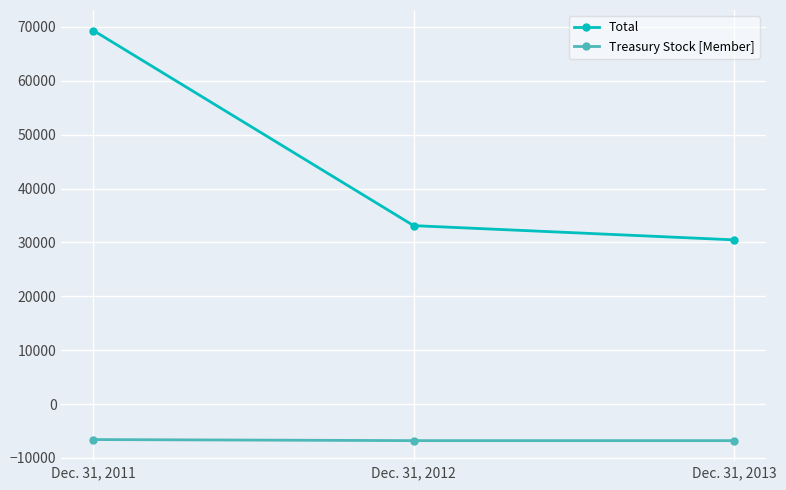

List the series in order of their overall mean, highest first.

Total, Treasury Stock [Member]